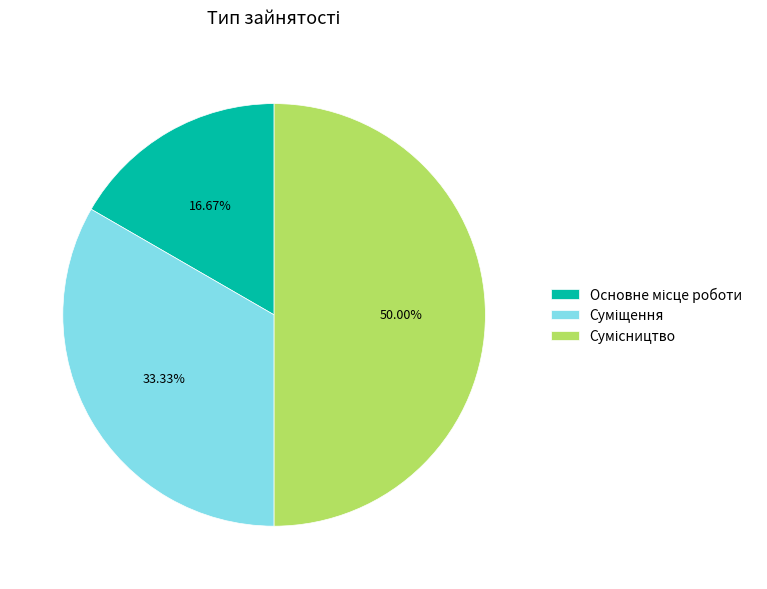

Count the number of slices in the pie.

3